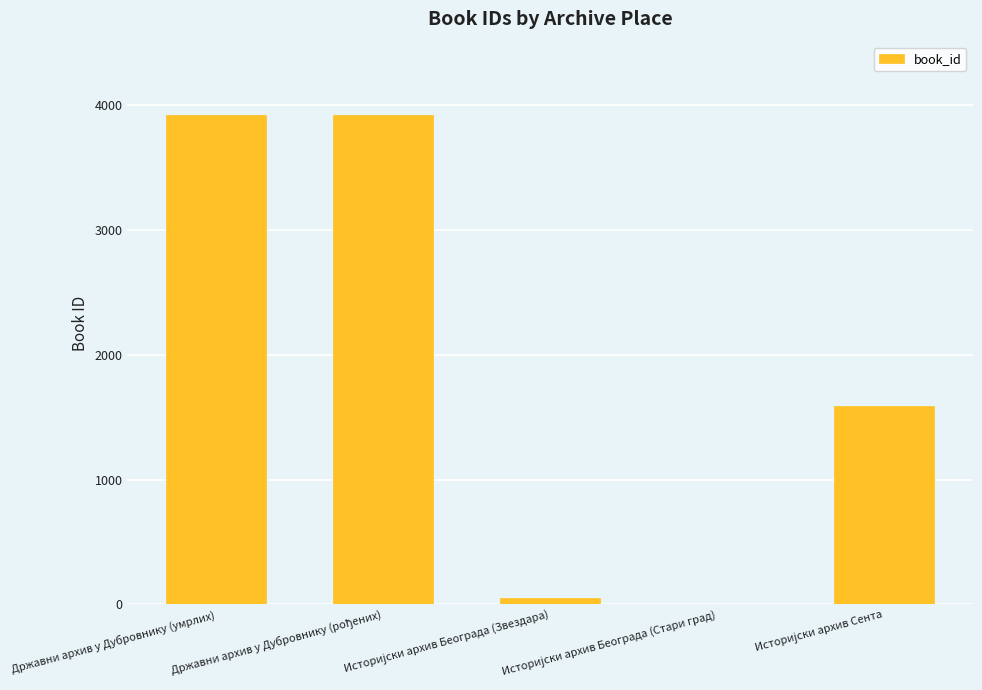

Count the number of categories in the chart.

5